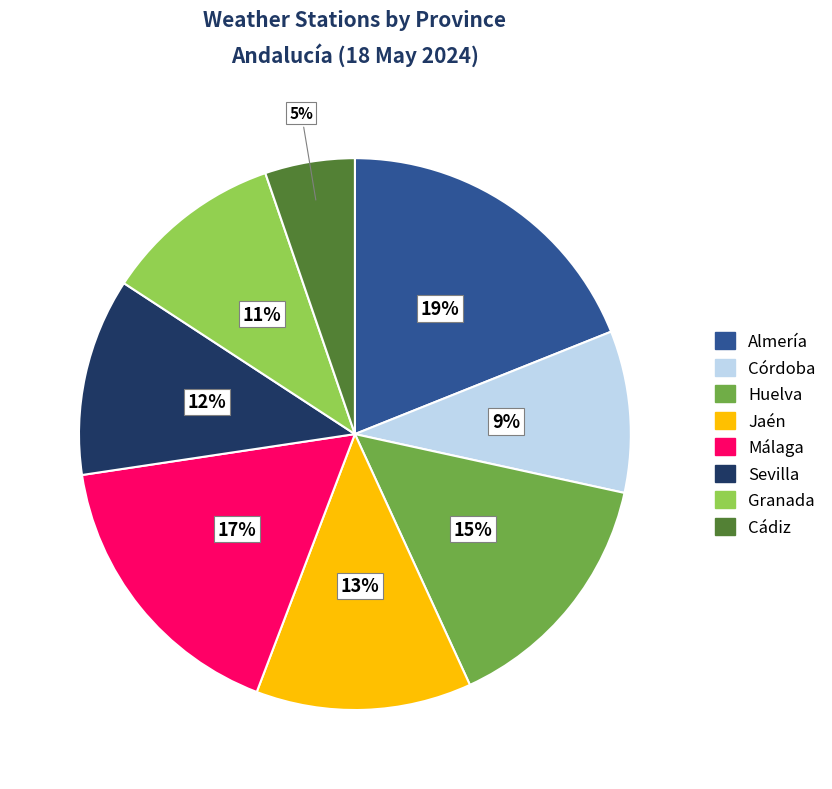

Which slice is the largest?

Almería